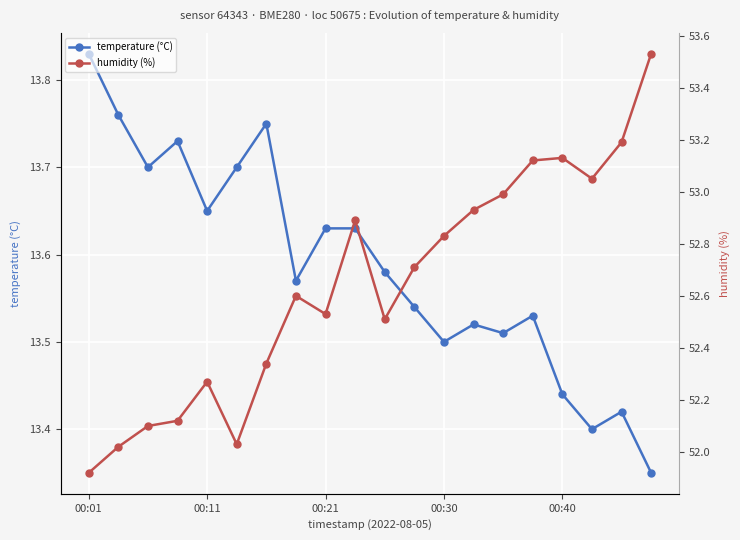

Is it true that temperature (°C) equals 13.5 at 00:30?

True